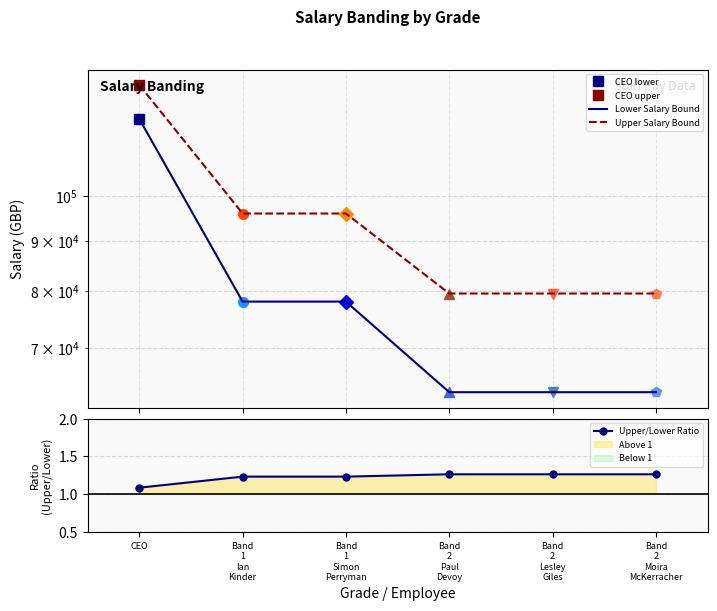

True or false: Upper/Lower Ratio and Lower Salary Bound cross at least once.

False